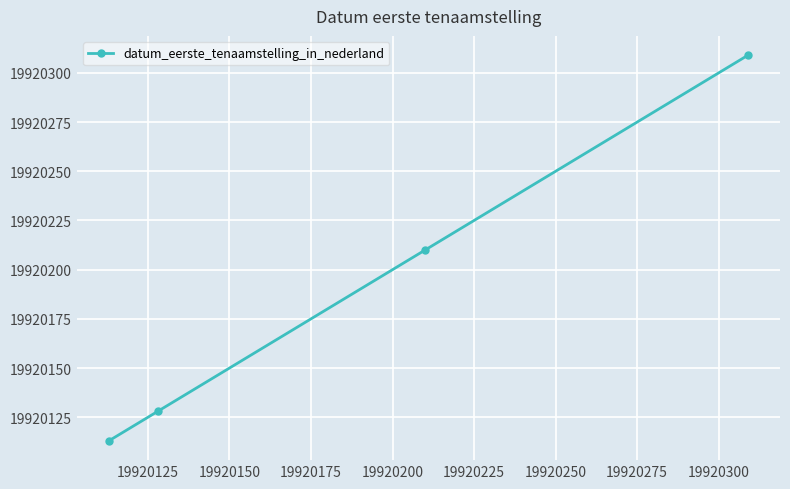

Reading left to right, transcribe all the data shown in this chart.

19920113	19920128	19920210	19920309